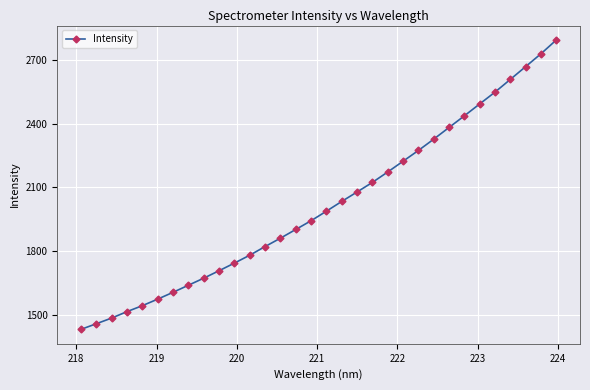

Is this an area chart (filled region under the line)?

No